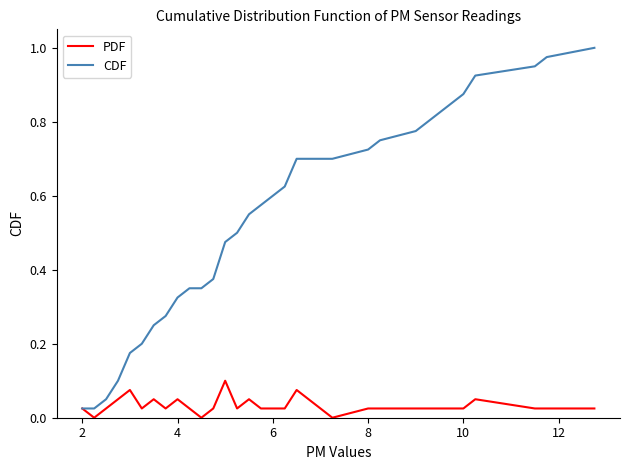

Rank the series by their average value, from lowest to highest.

PDF, CDF